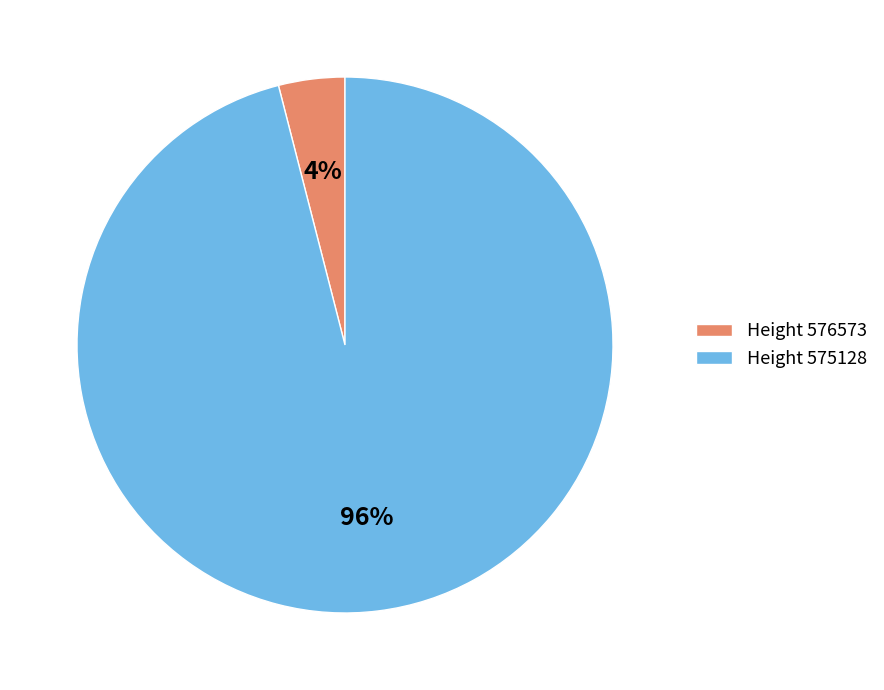

Is there any slice that represents more than half of the pie?

Yes